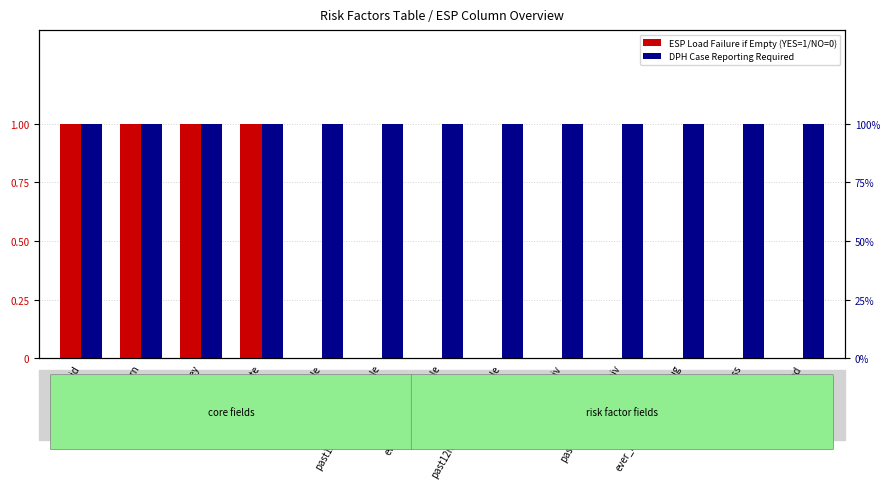

What is the maximum value for DPH Case Reporting Required?

1